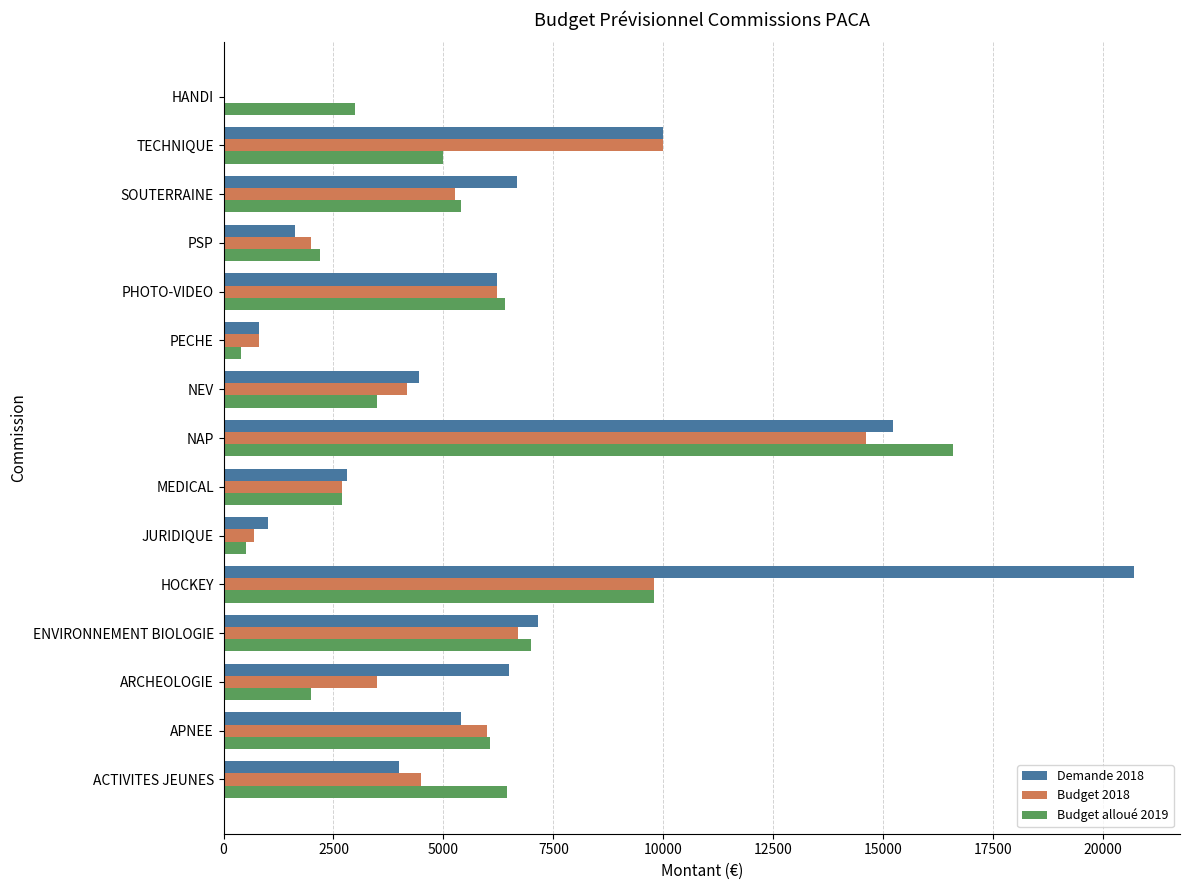

How many categories are shown in the chart?

15